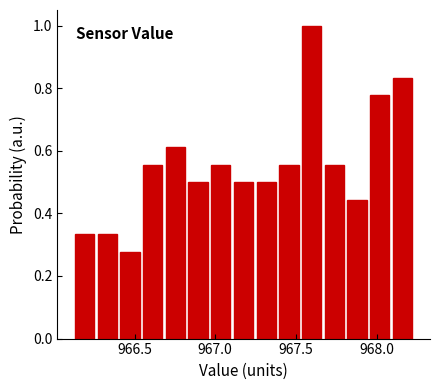

Read against the x-axis, roughly where is the centre of the tallest bar?

967.60